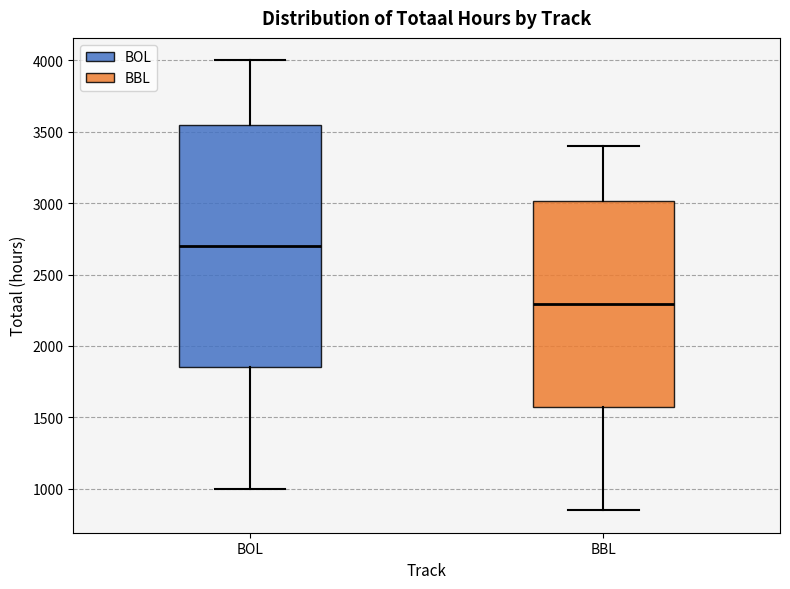

Reading left to right, transcribe this box plot: for each box, give where its median line is, the range the box spans, and where its two whiskers end, as read against the y-axis. The values are not printed on the chart, so give them approximately, as read against the axis.

BOL: median 2700, box 1850 to 3550, whiskers 1000 to 4000
BBL: median 2300, box 1550 to 3000, whiskers 850 to 3400